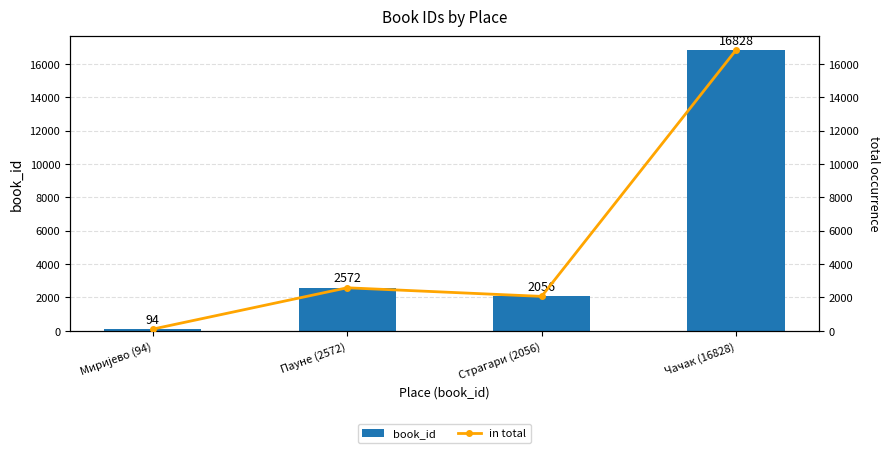

How many values in the book_id series are below 2572?

2